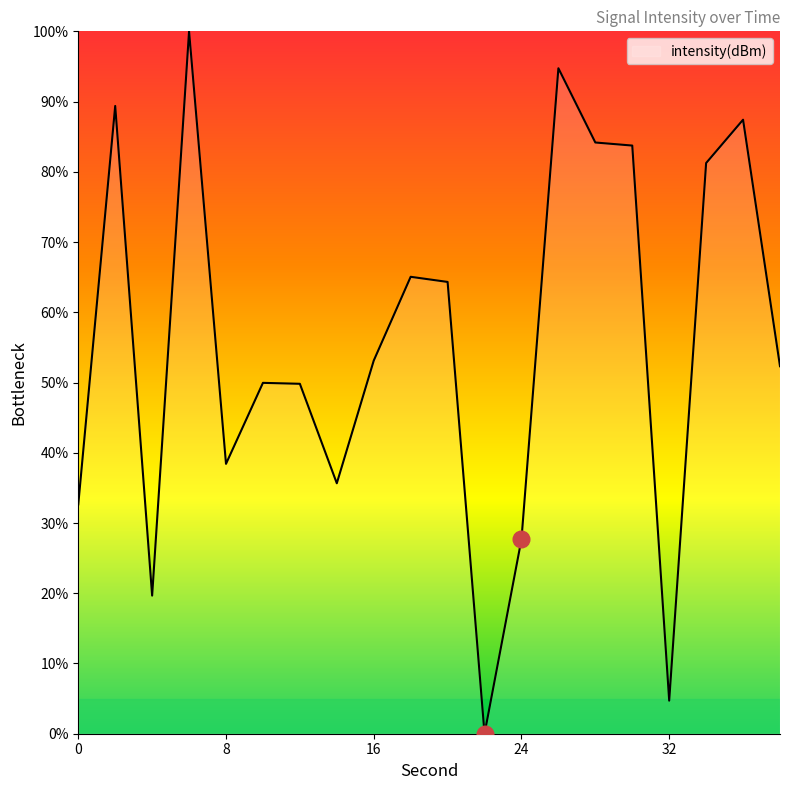

What is the difference between the maximum and minimum values?

100.0